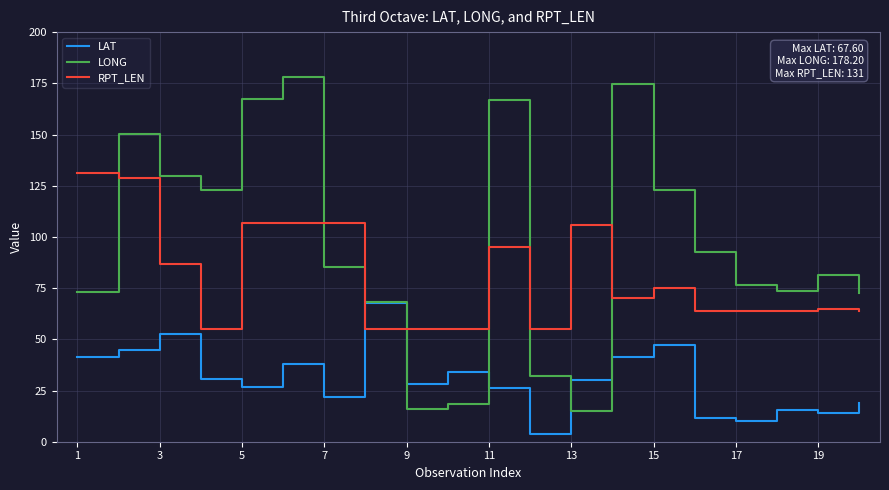

Which series has the largest range (max minus min)?

LONG